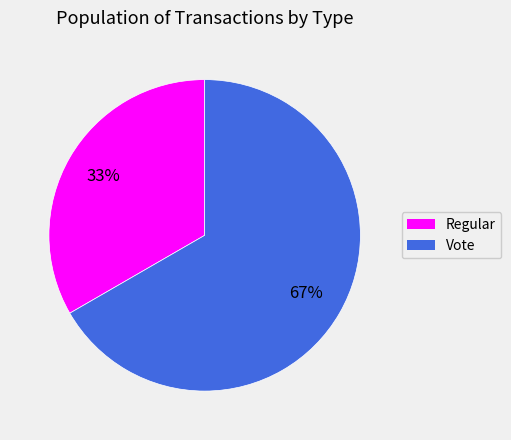

True or false: Regular accounts for 33% of the total.

True